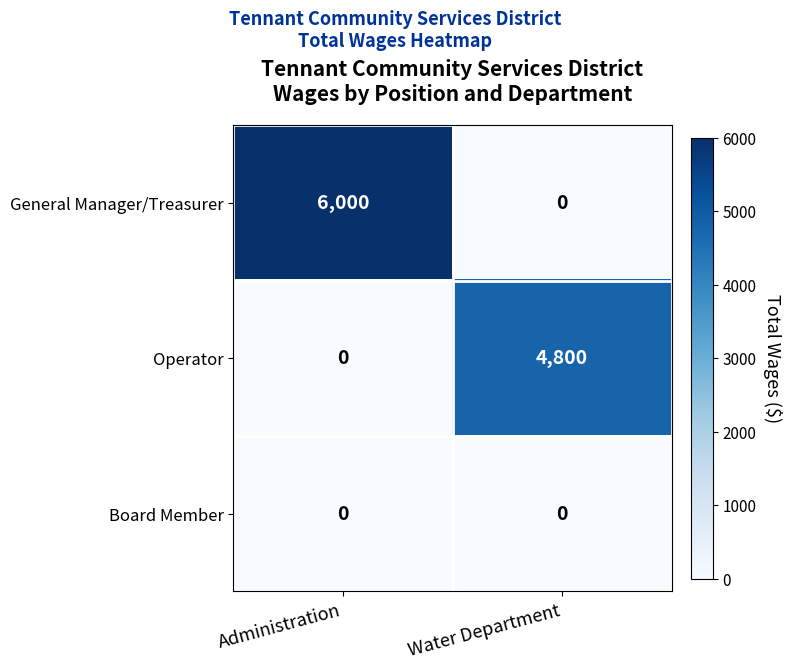

The Operator series shows 4800 at Water Department. True or false?

True